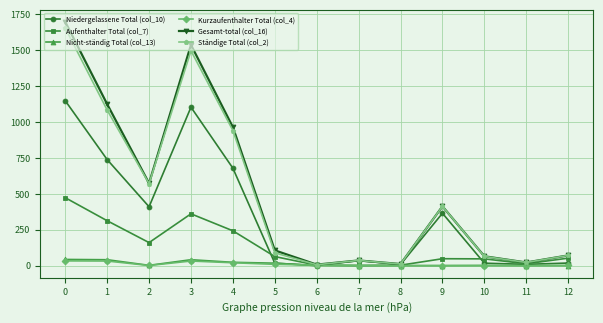

Which series has the largest range (max minus min)?

Gesamt-total (col_16)